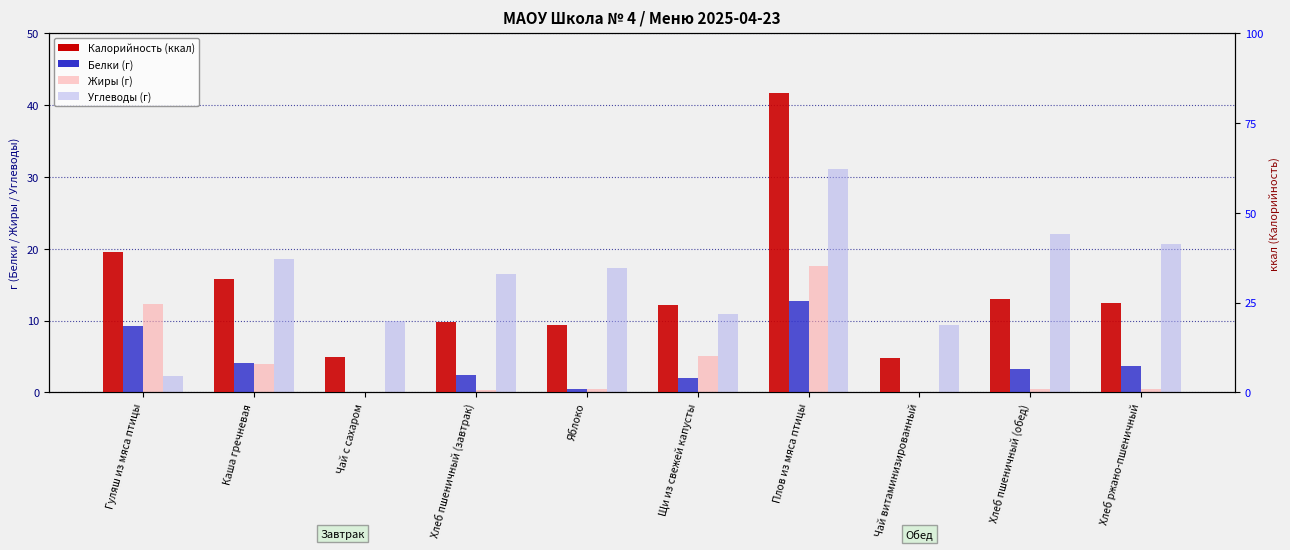

Which series has the largest range (max minus min)?

Калорийность